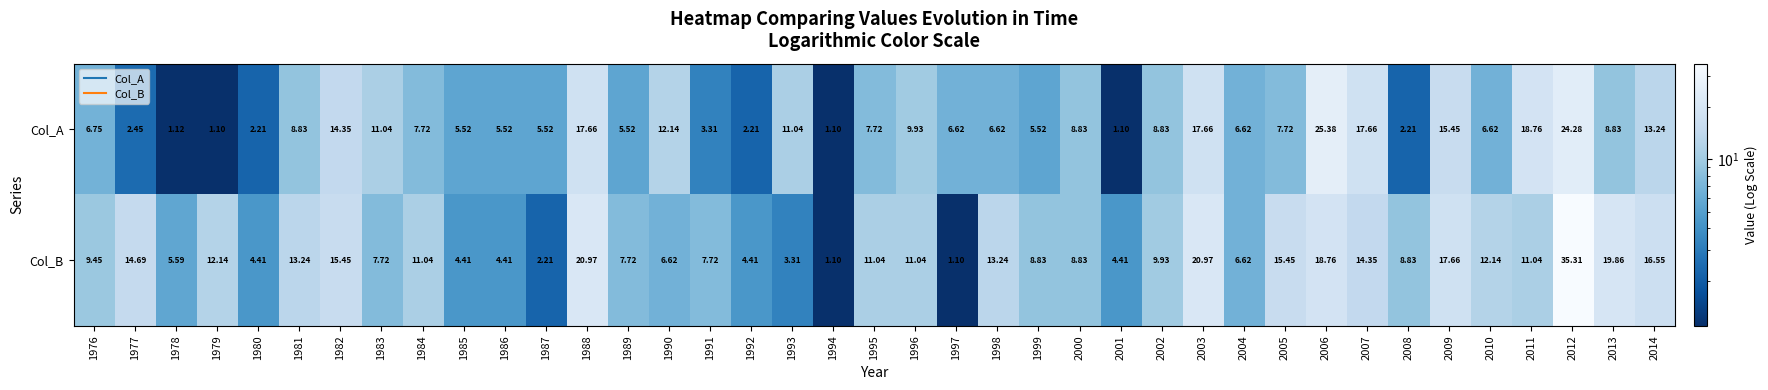

What is the spread (max minus min) of values at 1988?

3.3